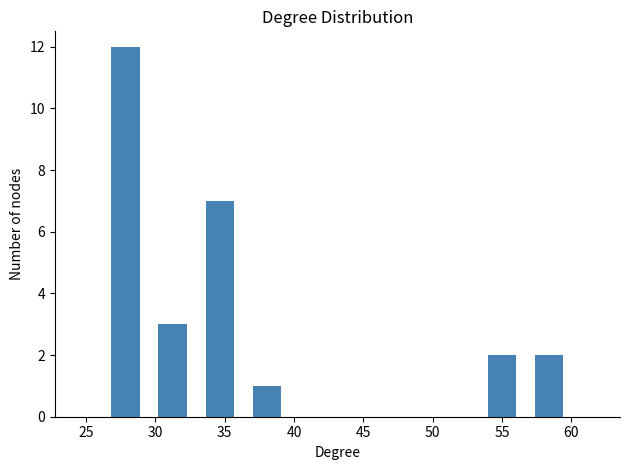

How tall is the bar that spans 33.0 to 36.5 on the x-axis? Neither the bar edges nor the heights are printed on the chart, so give them approximately, as read against the axes.

7